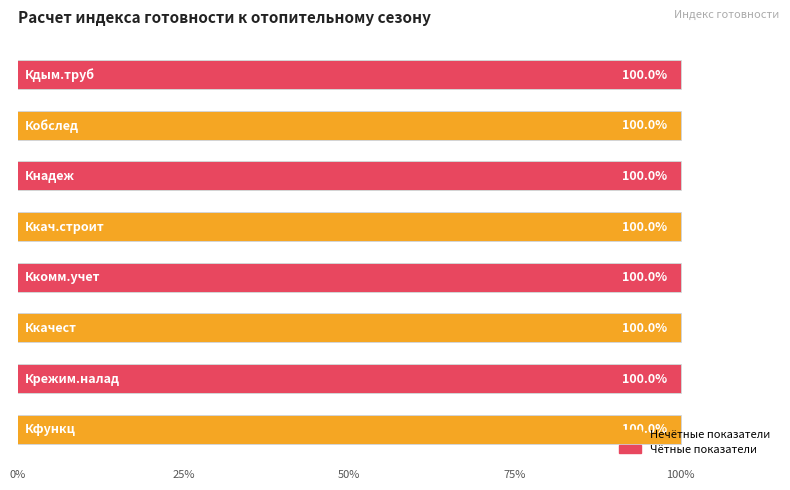

At which label does Выполнено reach its peak?

Кфункц